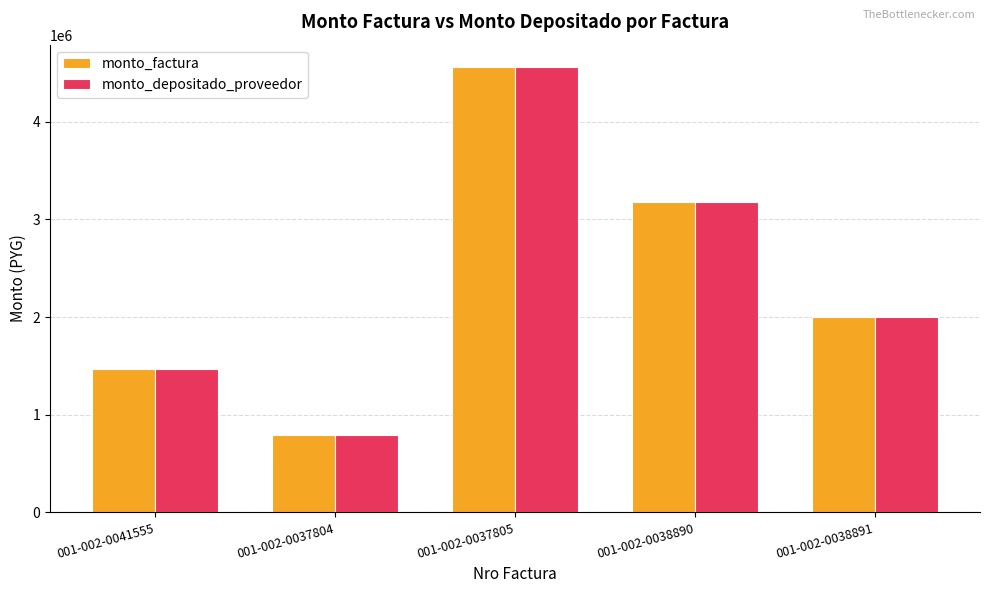

At which category is the sum across all series the highest?

001-002-0037805